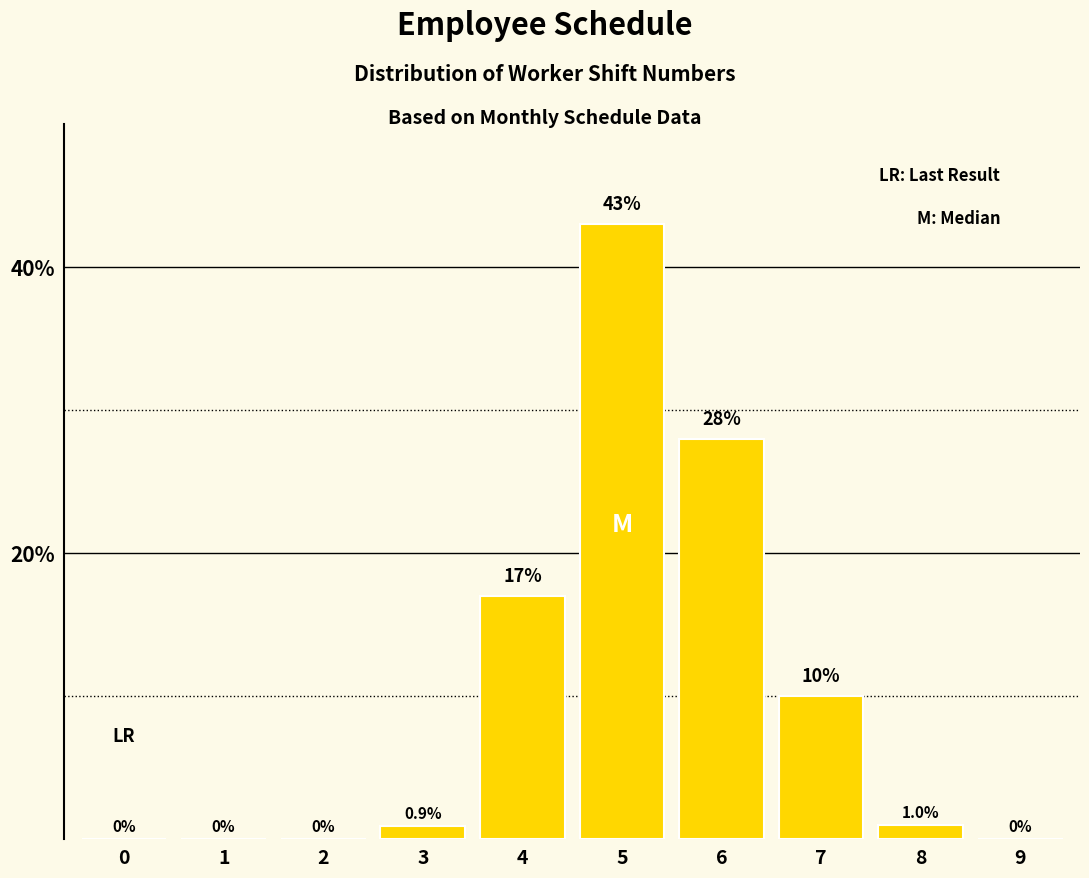

Reading left to right, transcribe all the data shown in this chart.

0=0.0	1=0.0	2=0.0	3=0.9	4=17.0	5=43.0	6=28.0	7=10.0	8=1.0	9=0.0